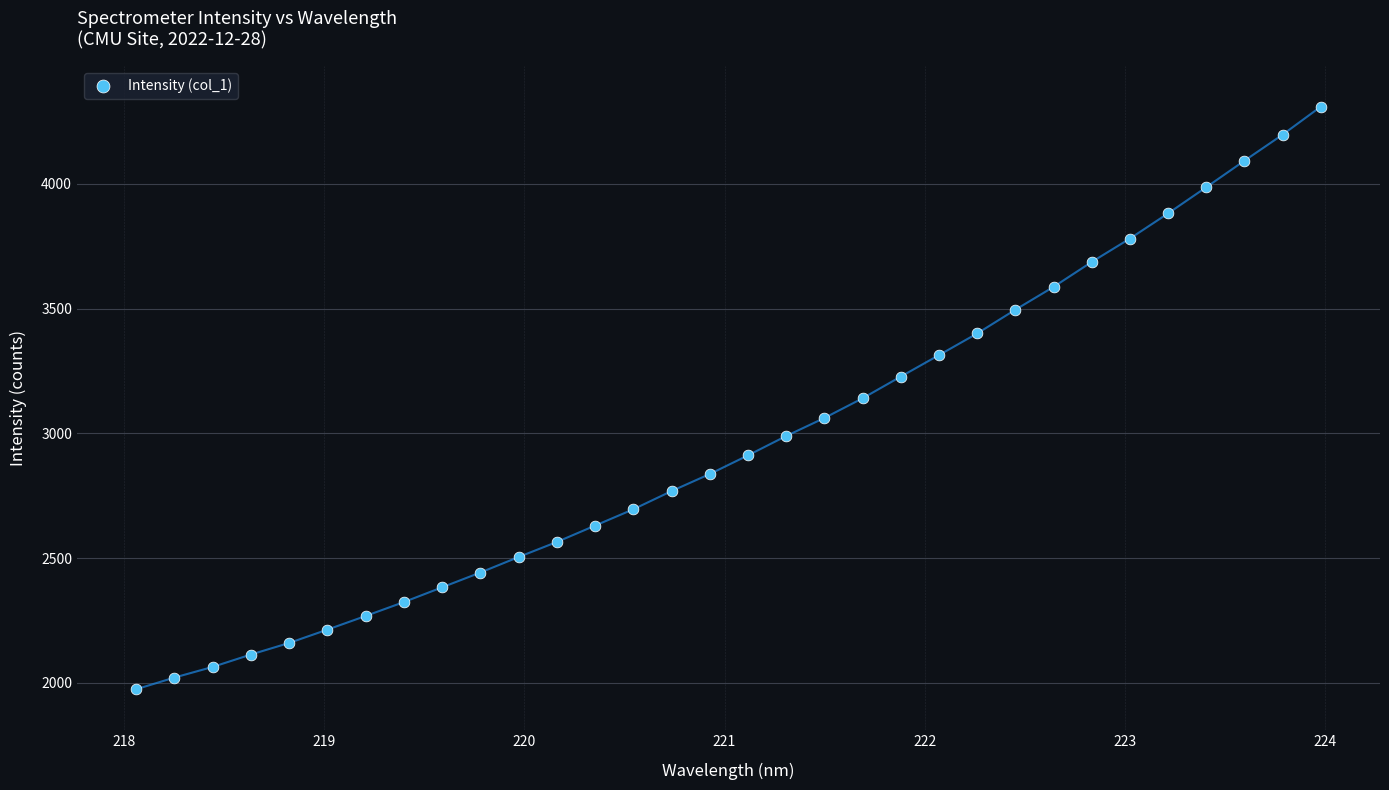

What is the range of X values (max minus min)?

5.9